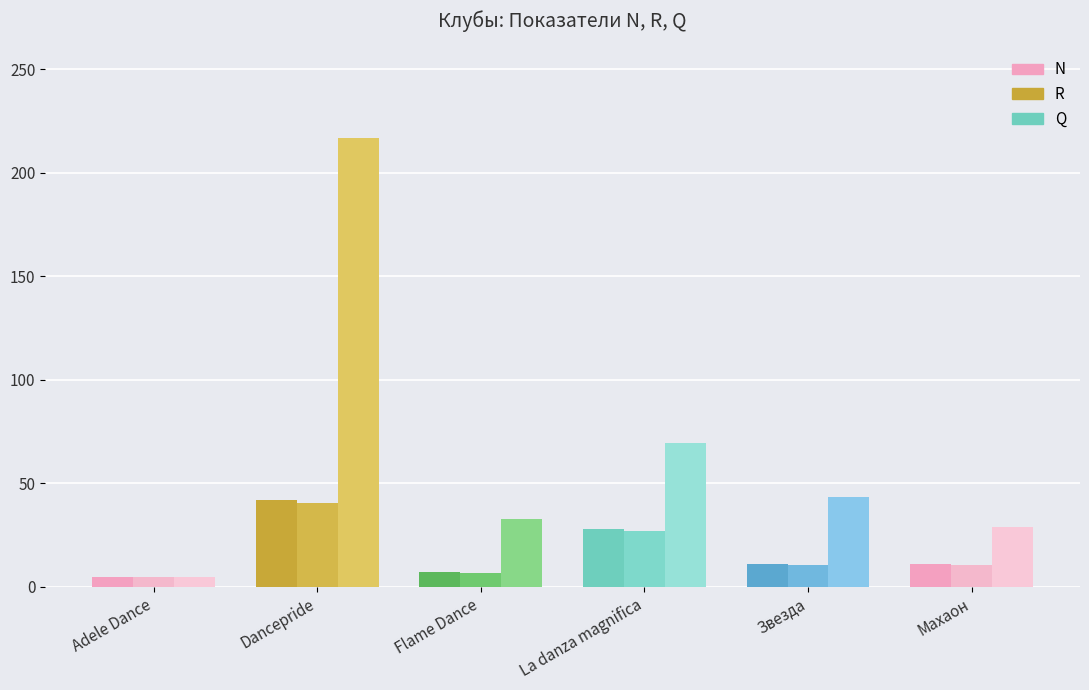

At which category does the chart reach its peak across all series?

Dancepride